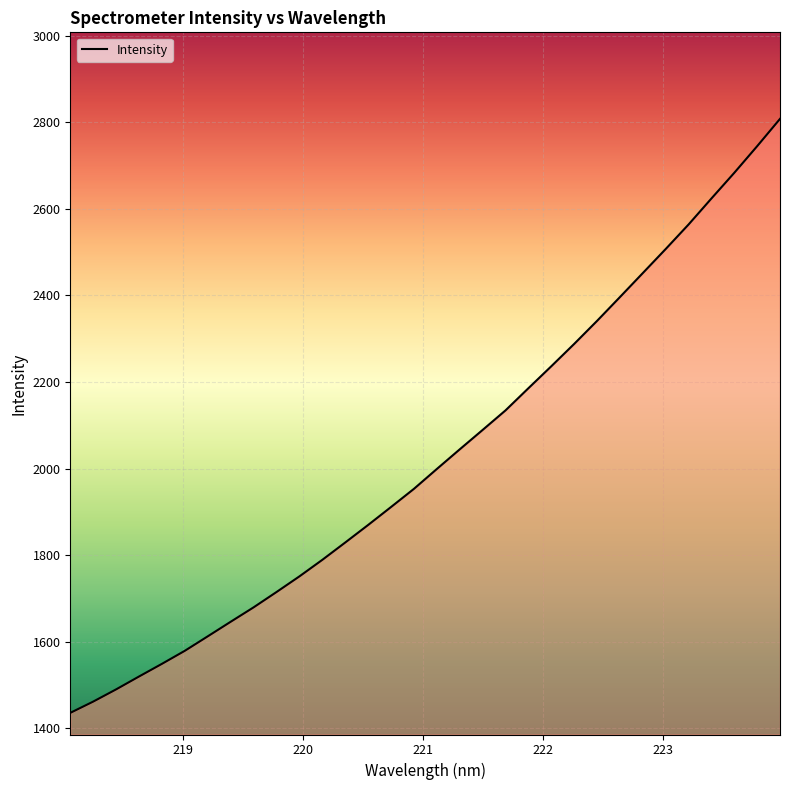

How many series are shown in this chart?

1